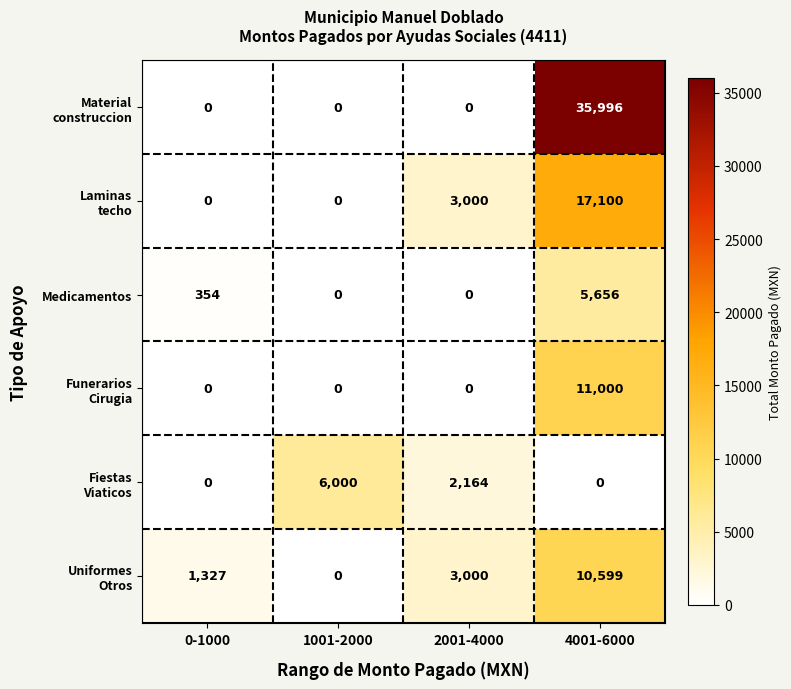

How many distinct data groups are displayed?

6